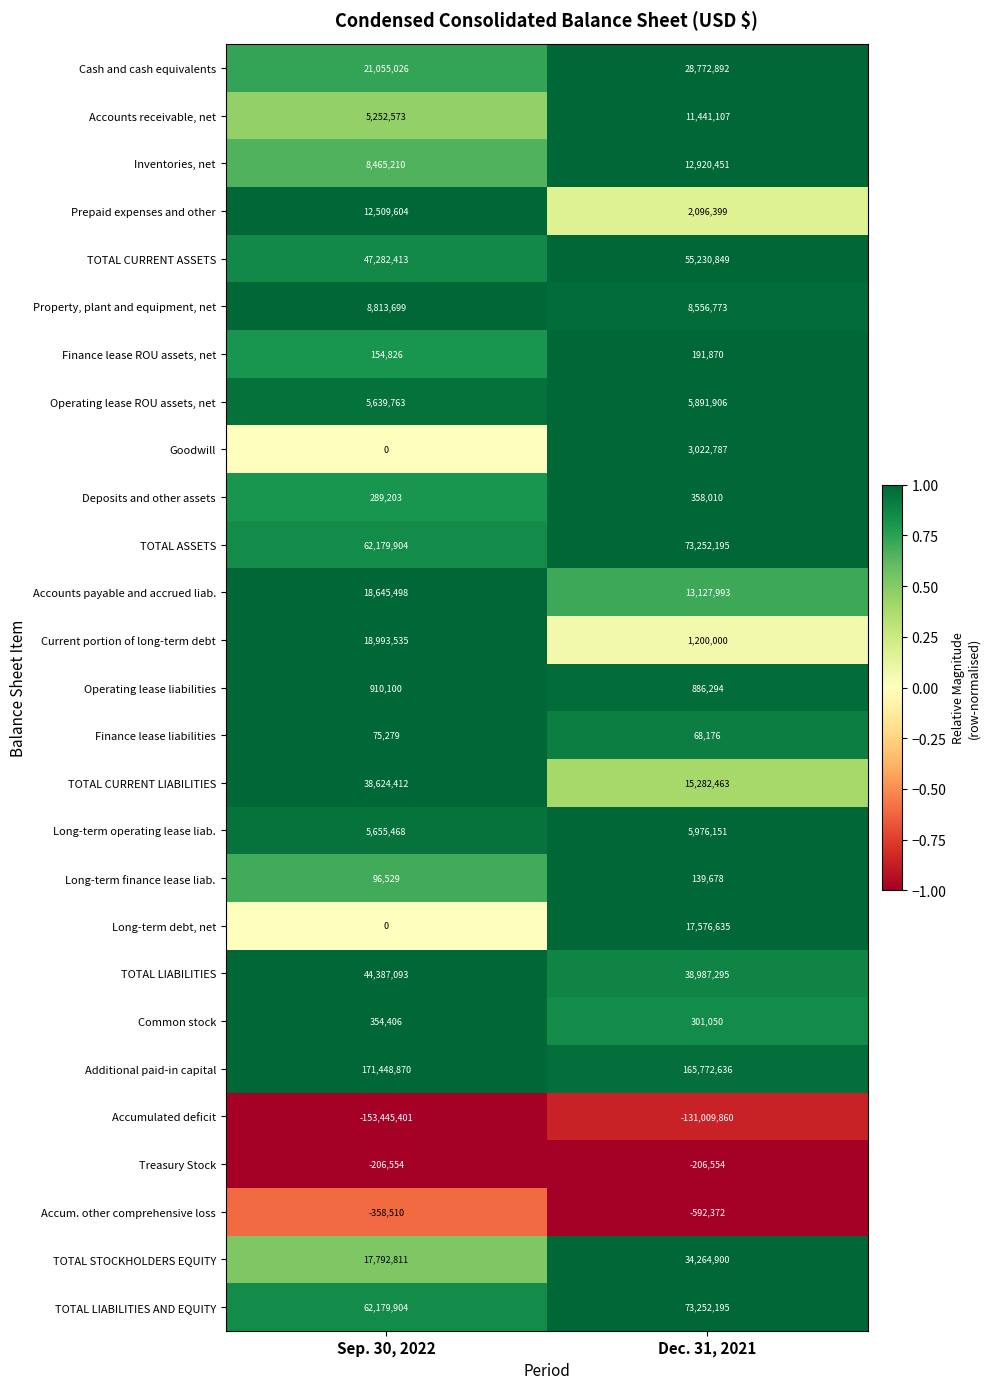

Which series has the widest spread of values?

TOTAL CURRENT LIABILITIES